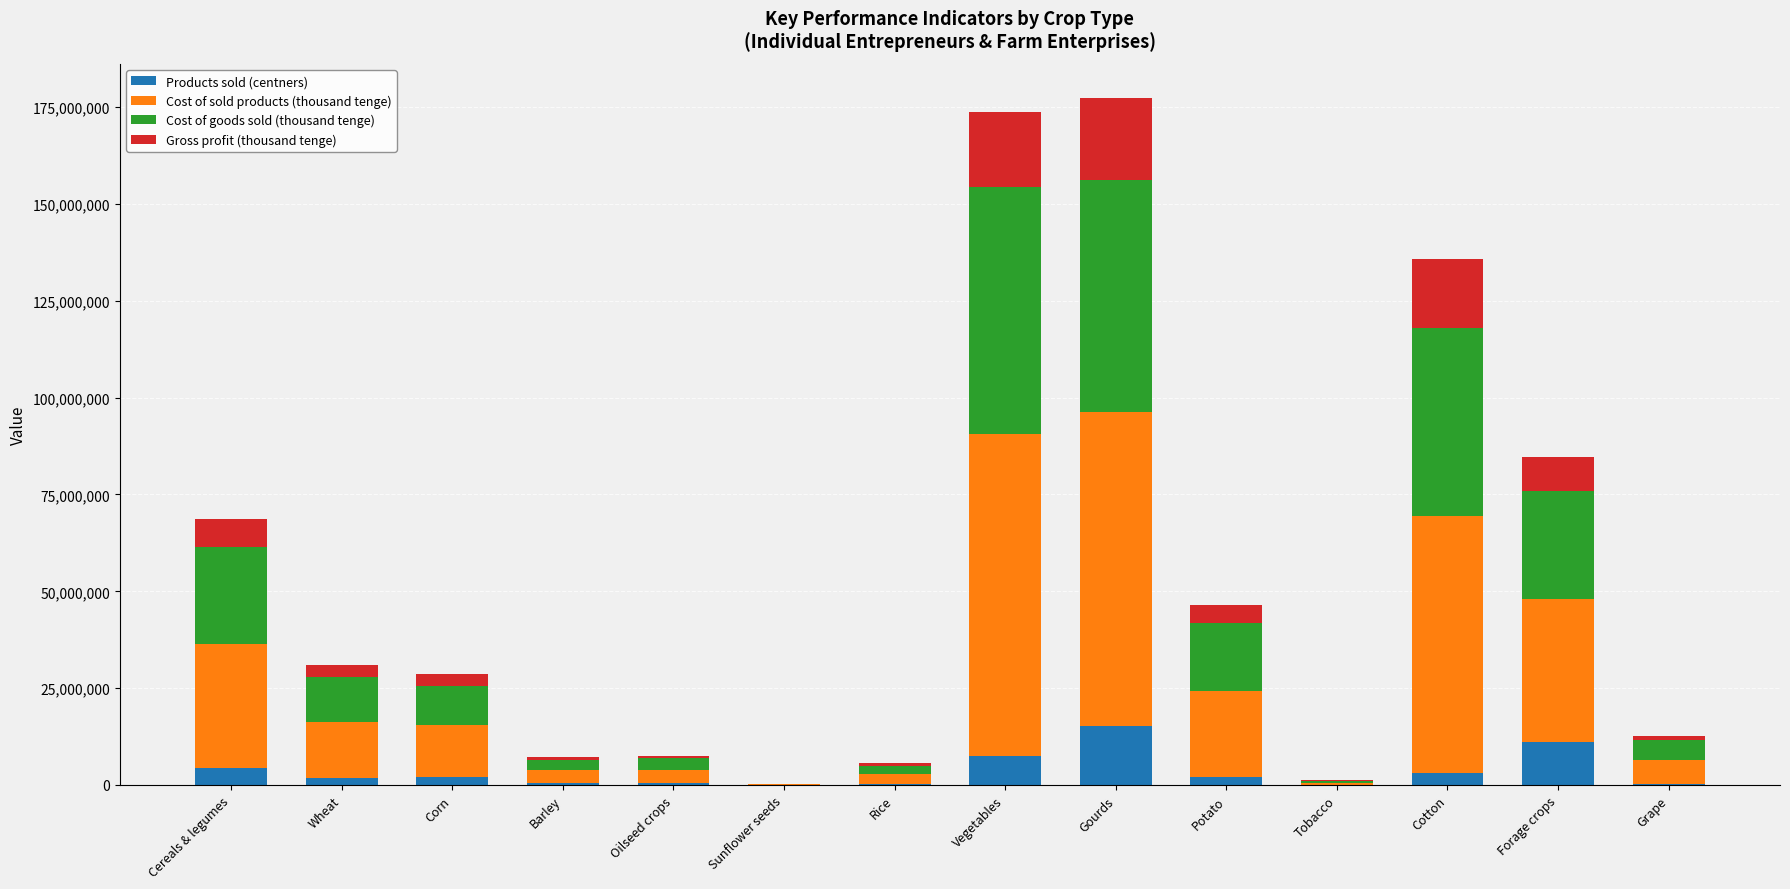

Which category has the highest value in the Products sold (centners) series?

Gourds